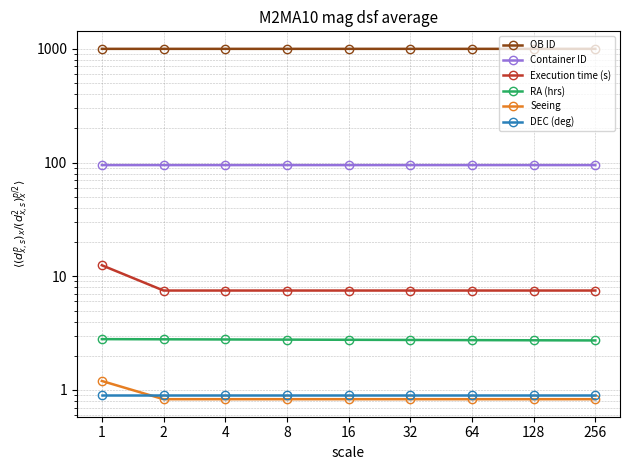

Is it true that DEC (deg) equals 0.9 at 1?

True